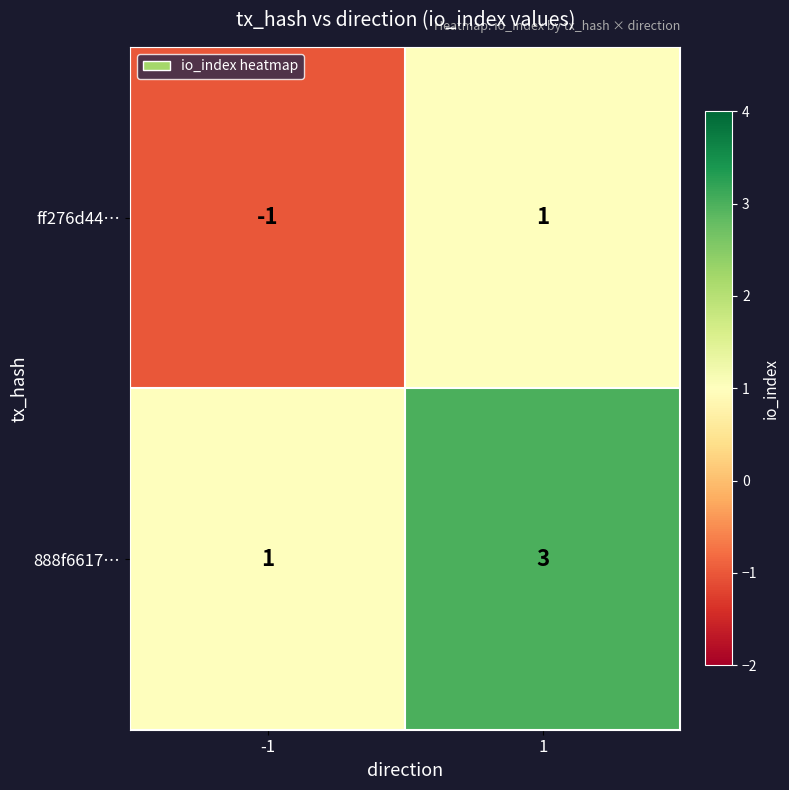

Reading left to right, list all the values displayed in this chart.

ff276d44…: -1=-1	1=1
888f6617…: -1=1	1=3